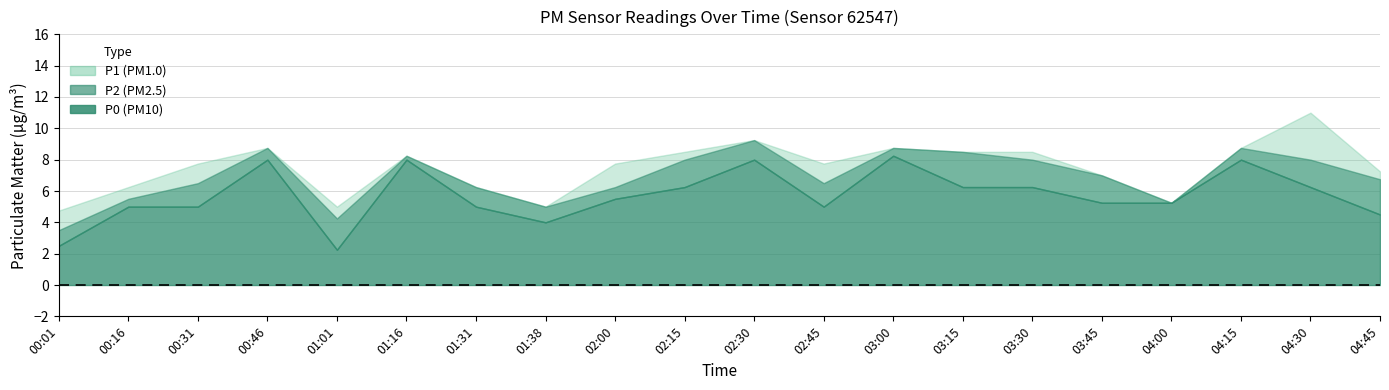

Where is the first local maximum for P2?

00:46